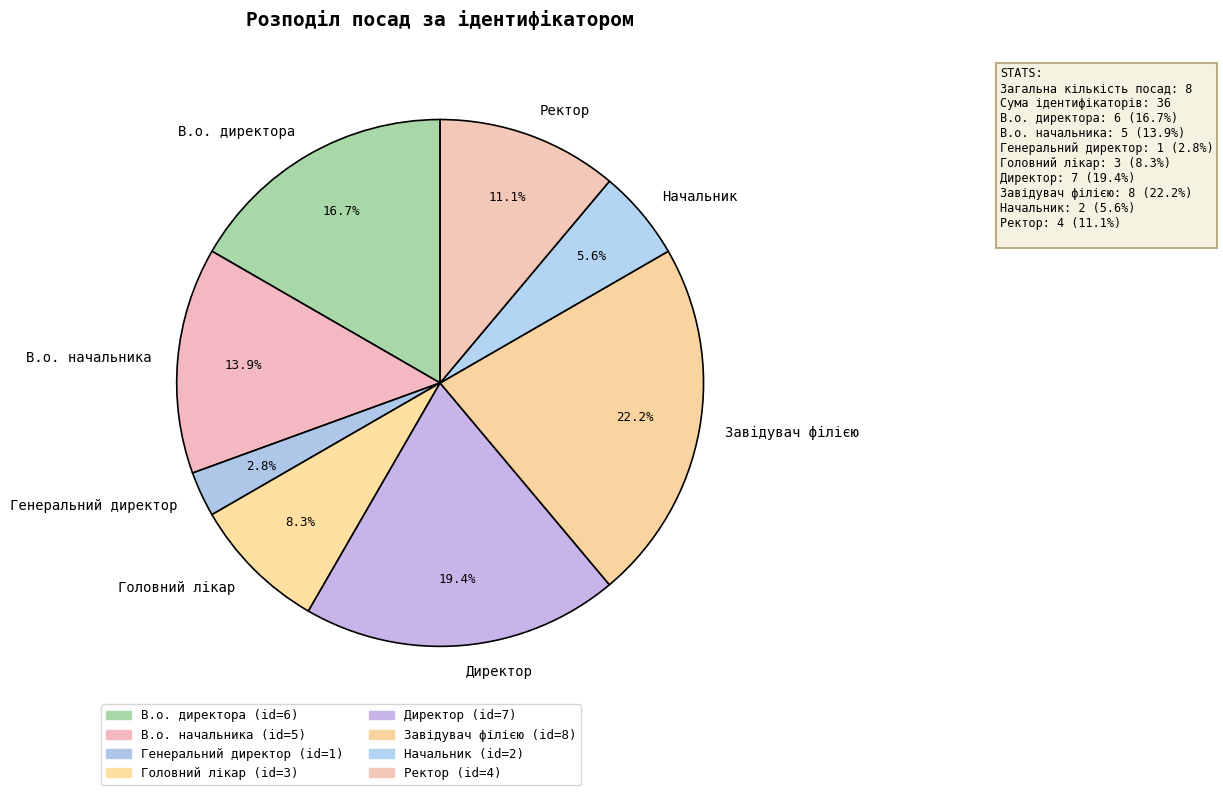

Does Ректор represent more than half of the total?

No